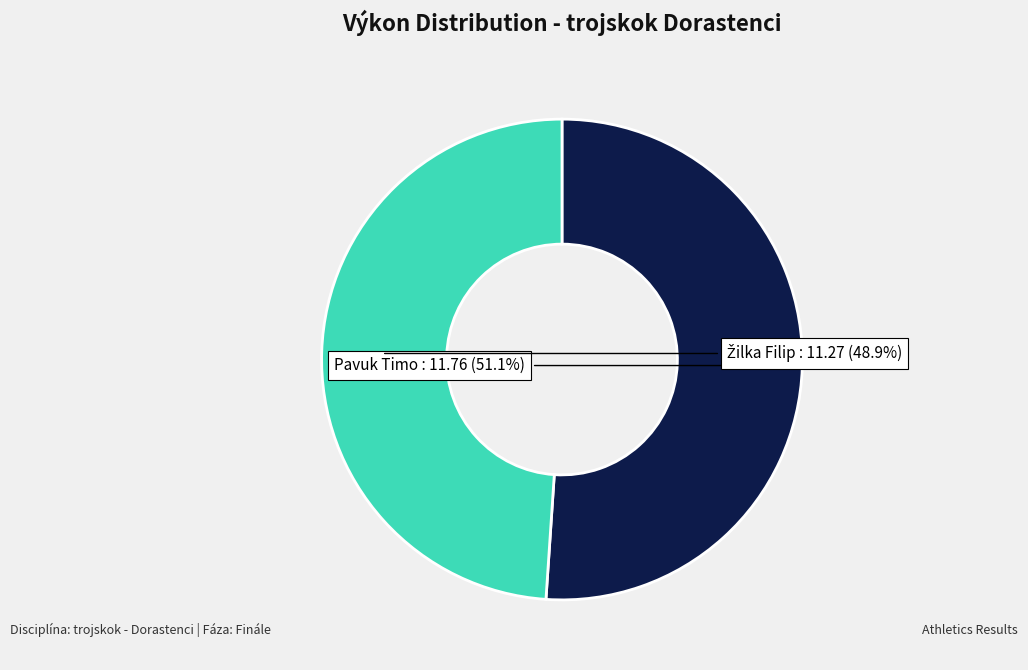

Does any single category account for the majority?

Yes